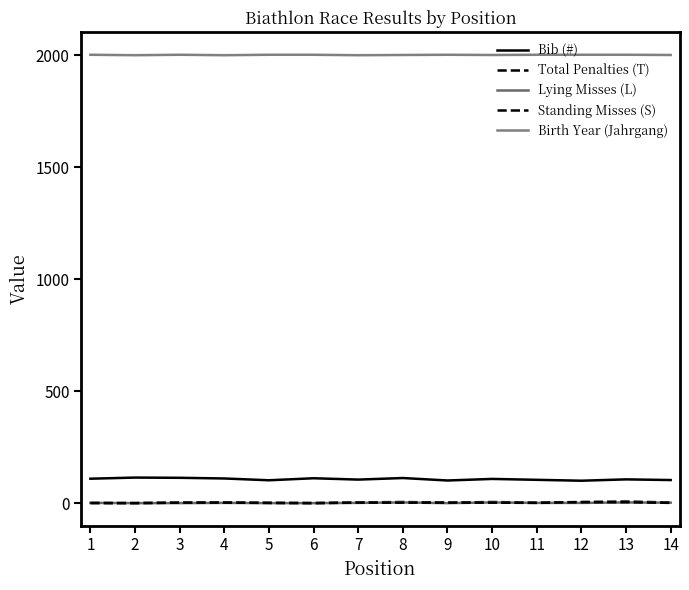

What is the difference between the maximum and second lowest values in the Lying Misses (L) series?

3